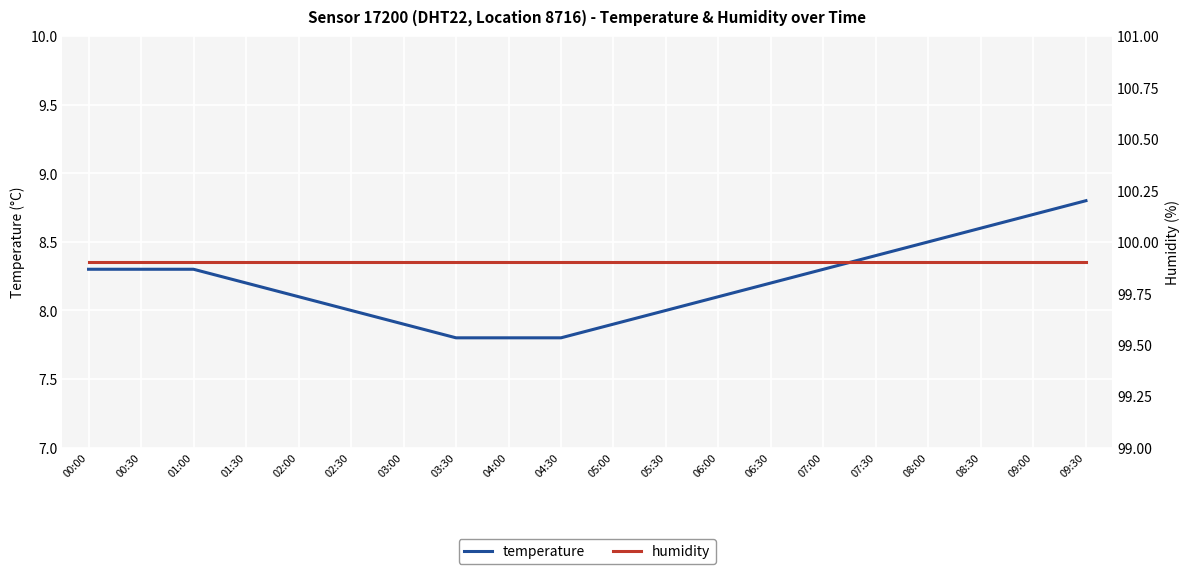

At which category is the sum across all series the highest?

09:30